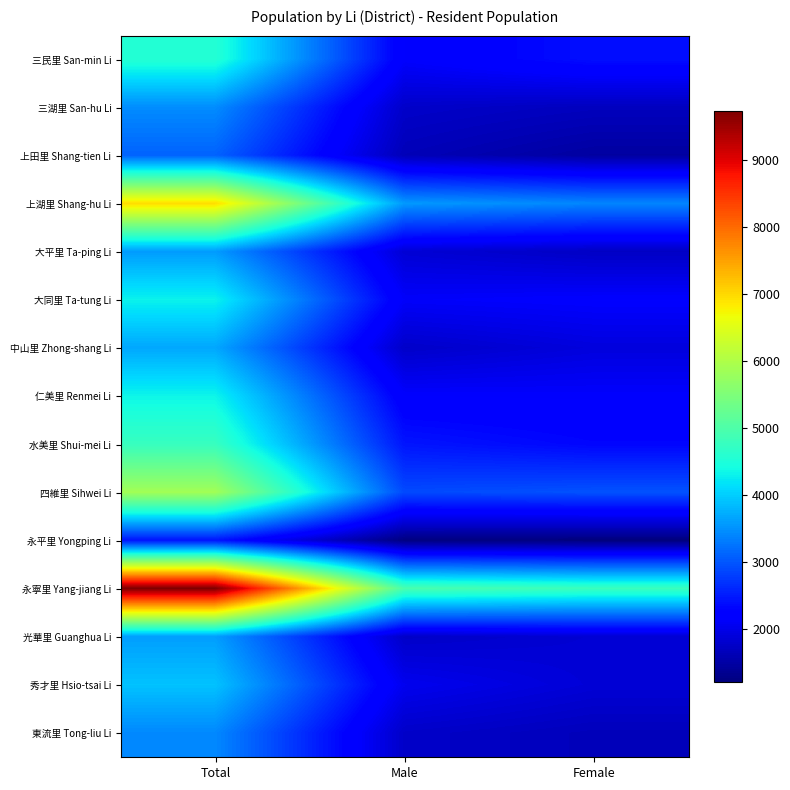

Which series has the largest range (max minus min)?

永寧里 Yang-jiang Li